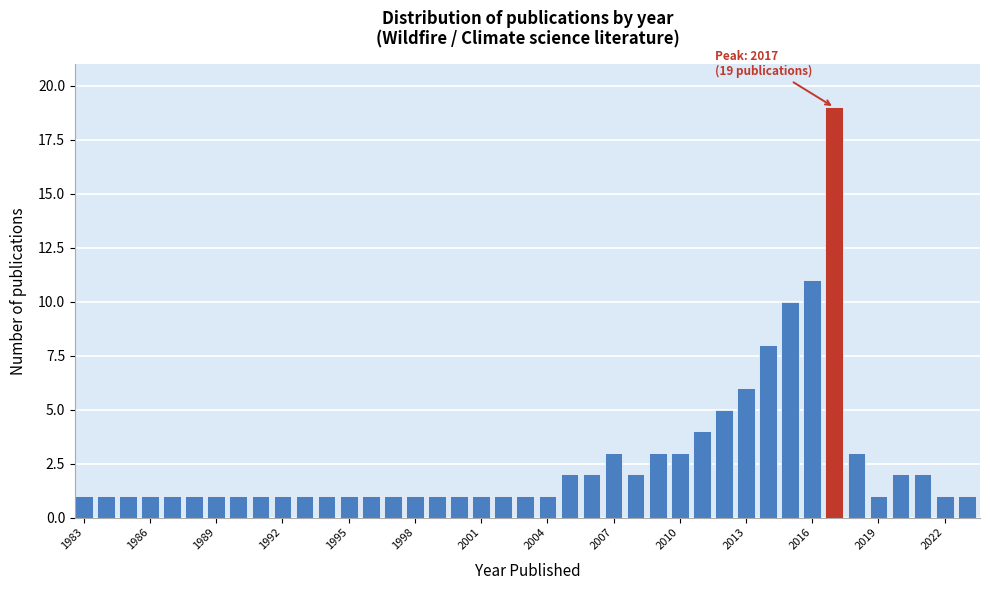

Around what value on the x-axis is the tallest bar? Give the approximate position of its centre, as read against the axis.

2017.5